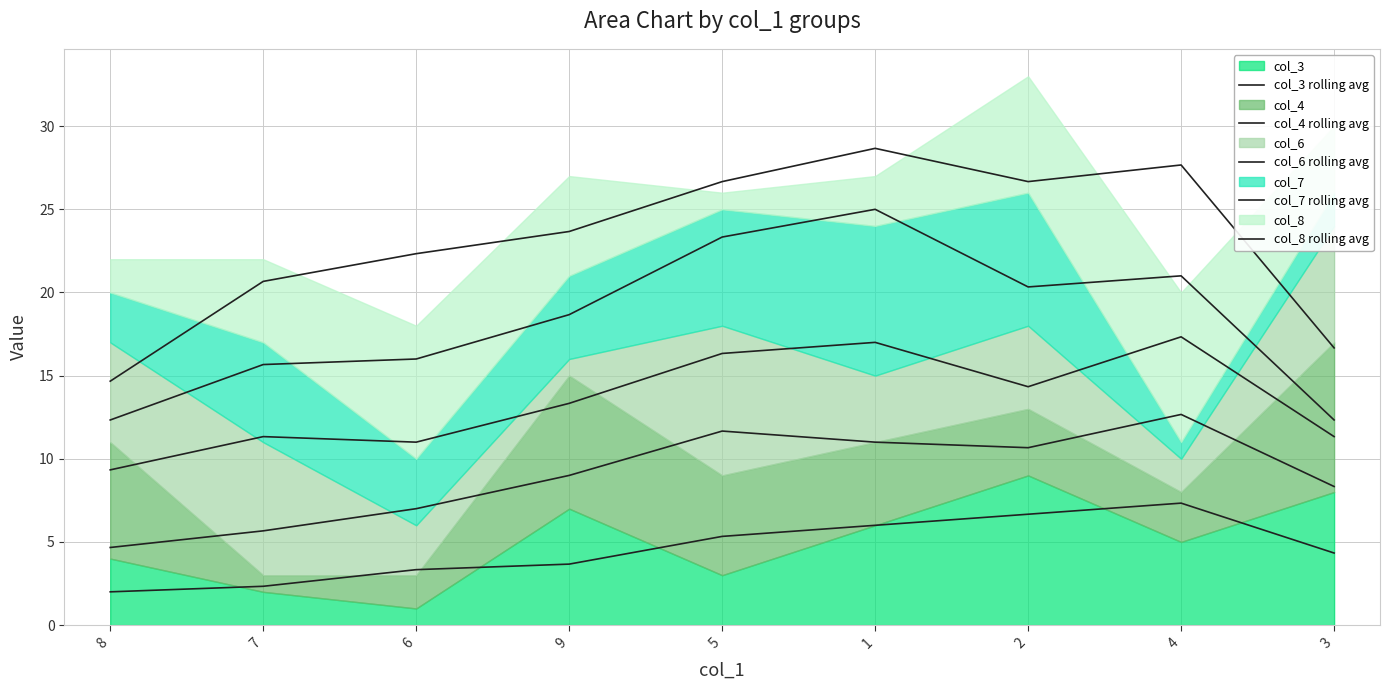

True or false: col_8 rolling avg and col_6 rolling avg intersect in this chart.

False